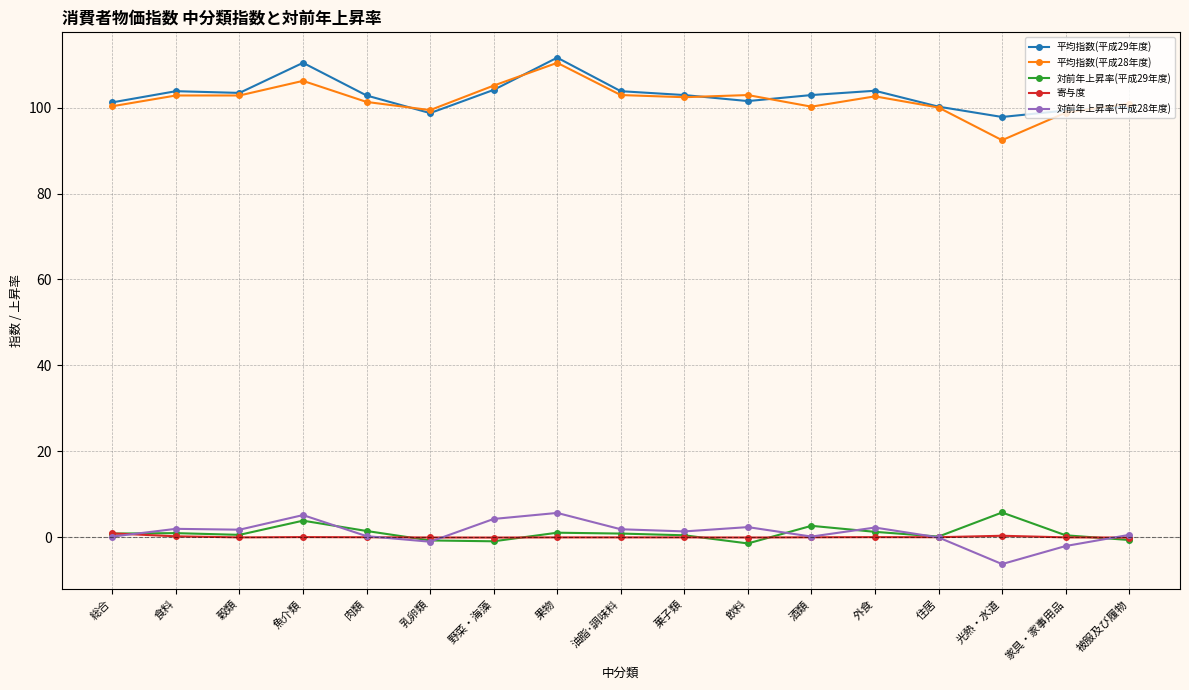

Is it true that 平均指数(平成29年度) equals 102.9 at 菓子類?

True